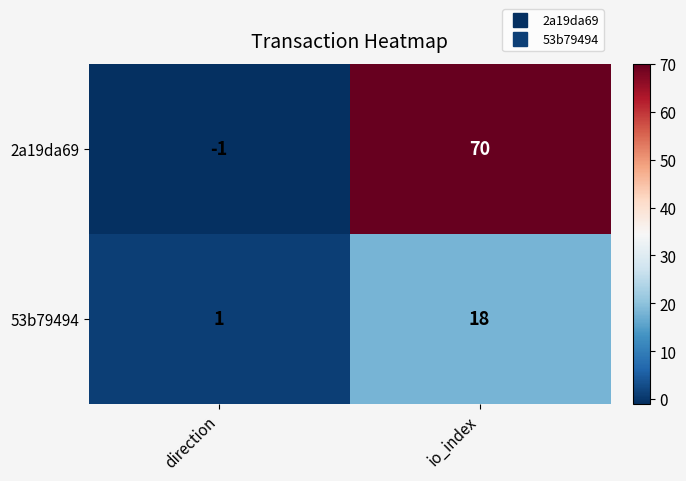

Rank the series at direction from highest to lowest value.

53b79494, 2a19da69